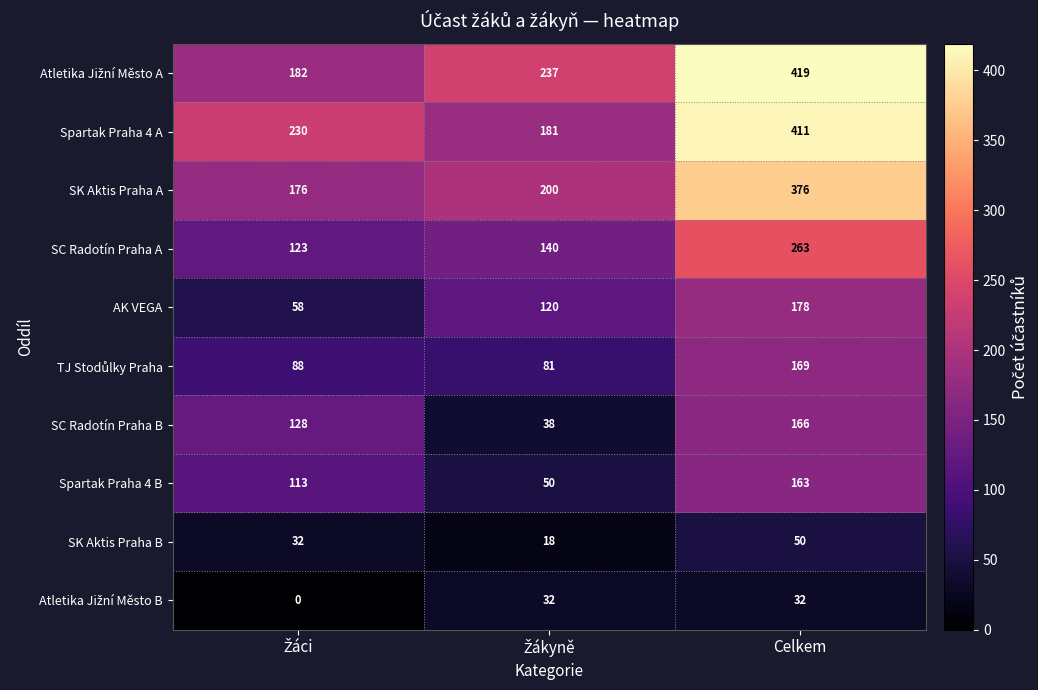

Which label corresponds to the largest value in the chart?

Celkem